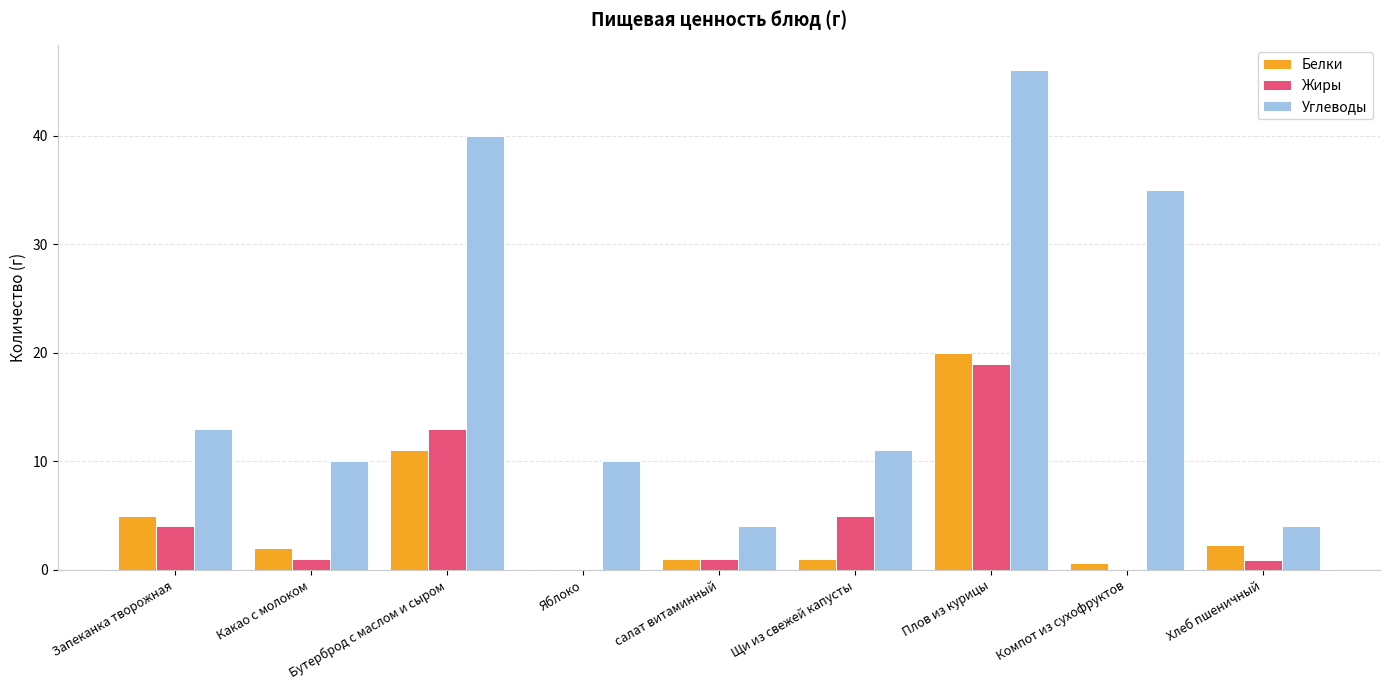

What is the sum of all Жиры values?

44.0